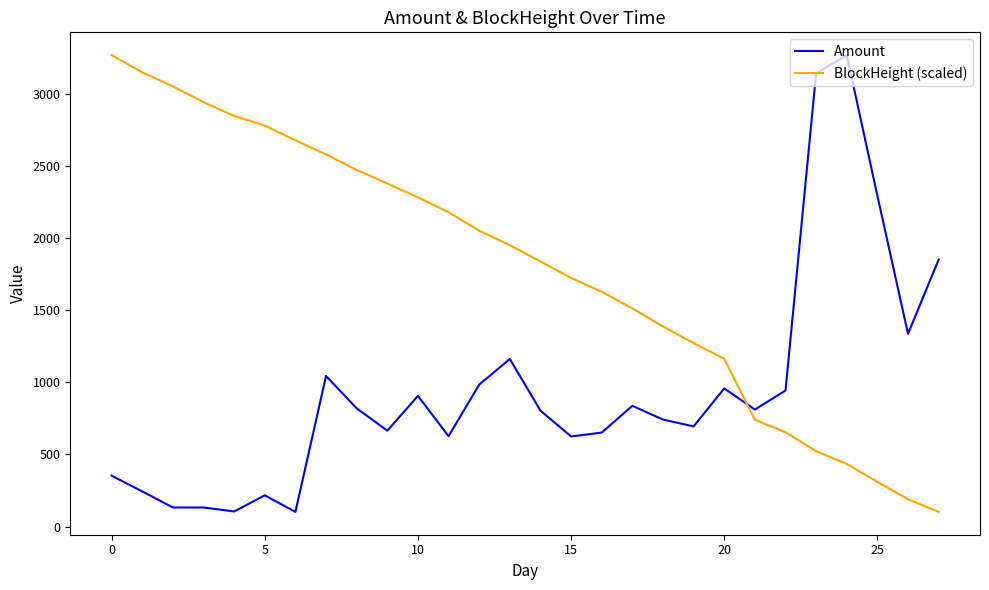

What is the difference between the maximum and minimum values in the Amount series?

3165.1